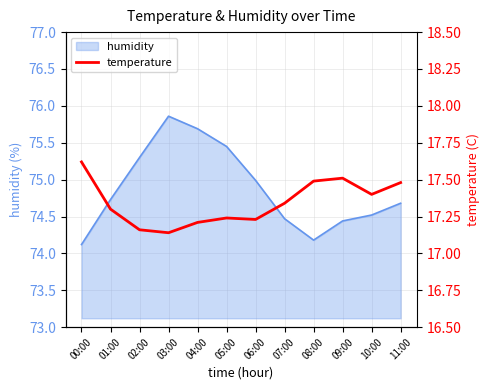

True or false: there are more than 0 points higher than both neighbors.

True